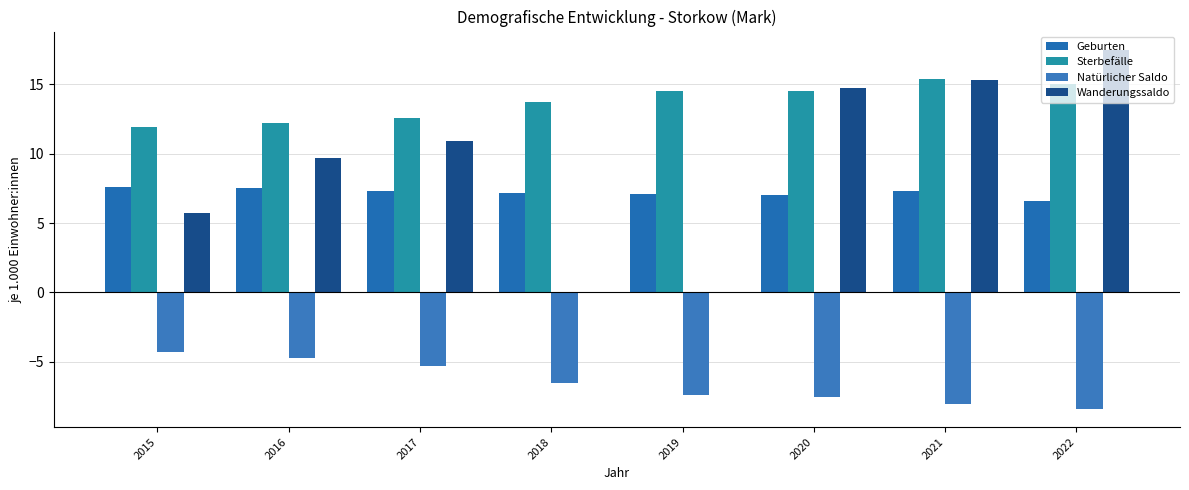

Reading right to left, list all the values displayed in this chart.

Geburten: 6.6	7.3	7.0	7.1	7.2	7.3	7.5	7.6
Sterbefälle: 15.0	15.4	14.5	14.5	13.7	12.6	12.2	11.9
Natürlicher Saldo: -8.4	-8.0	-7.5	-7.4	-6.5	-5.3	-4.7	-4.3
Wanderungssaldo: 17.5	15.3	14.7	0.0	0.0	10.9	9.7	5.7